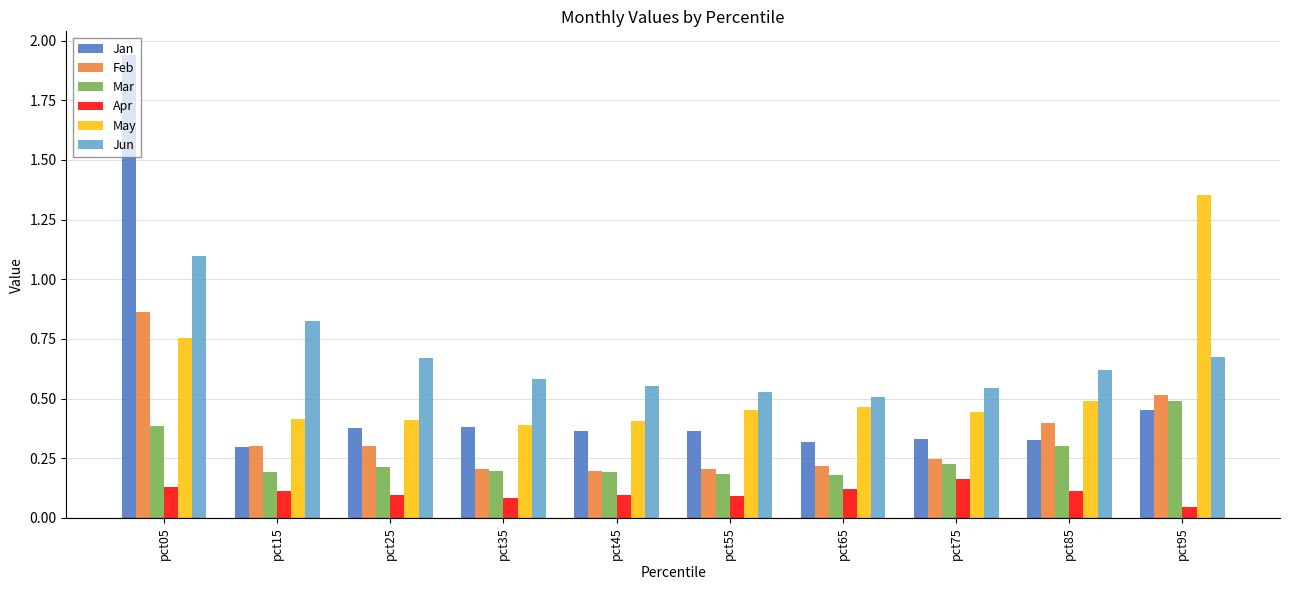

The value of Jan at pct85 is 0.2. True or false?

False